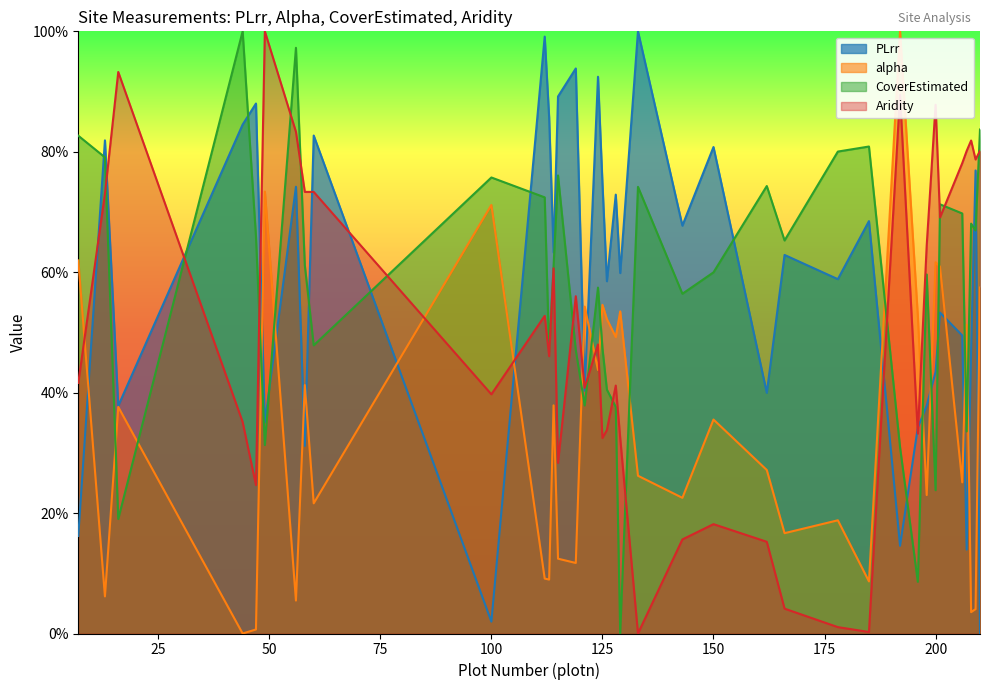

Where do alpha and PLrr first cross each other?

7 and 13